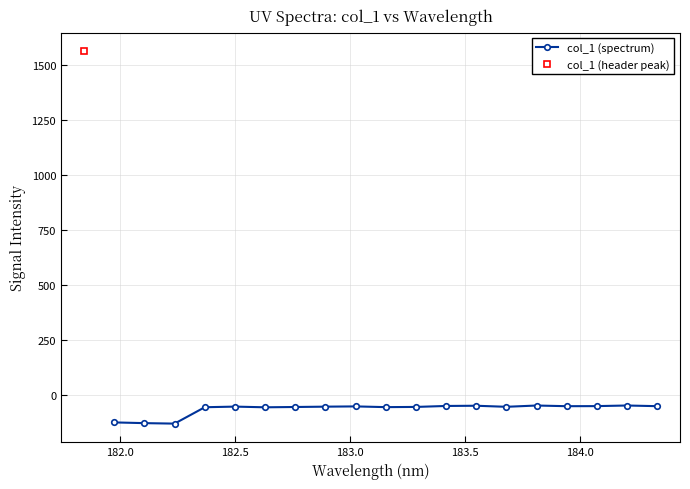

Reading left to right, what are all the values shown in this chart?

-123.9	-127.2	-129.4	-54.9	-52.1	-55.2	-53.8	-52.3	-51.2	-54.5	-53.6	-49.2	-48.2	-53.0	-47.2	-50.2	-49.9	-47.1	-50.1